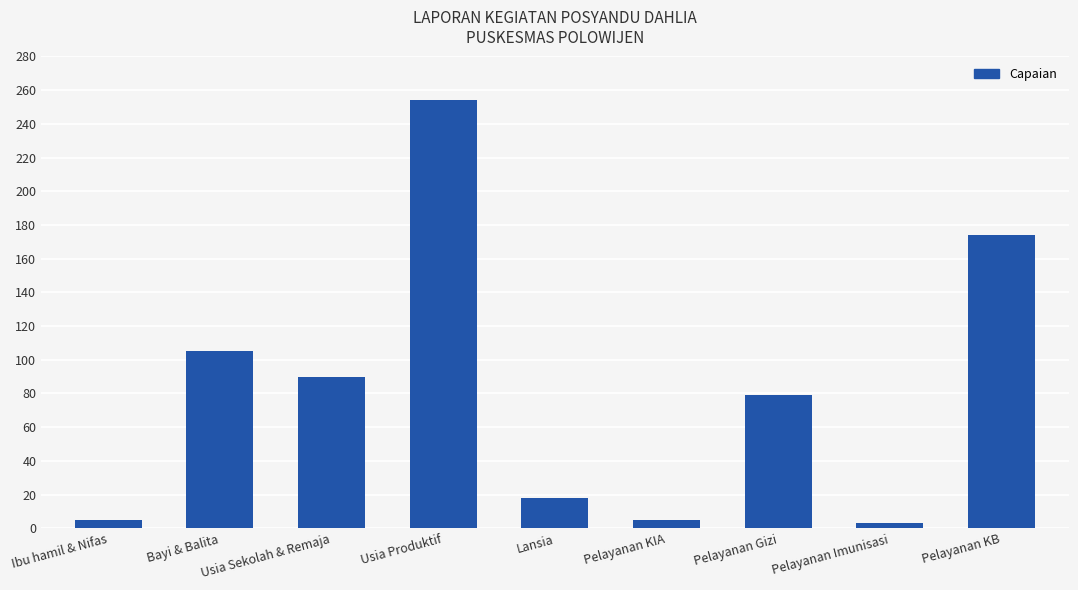

True or false: the data shows 62 at Usia Sekolah & Remaja.

False